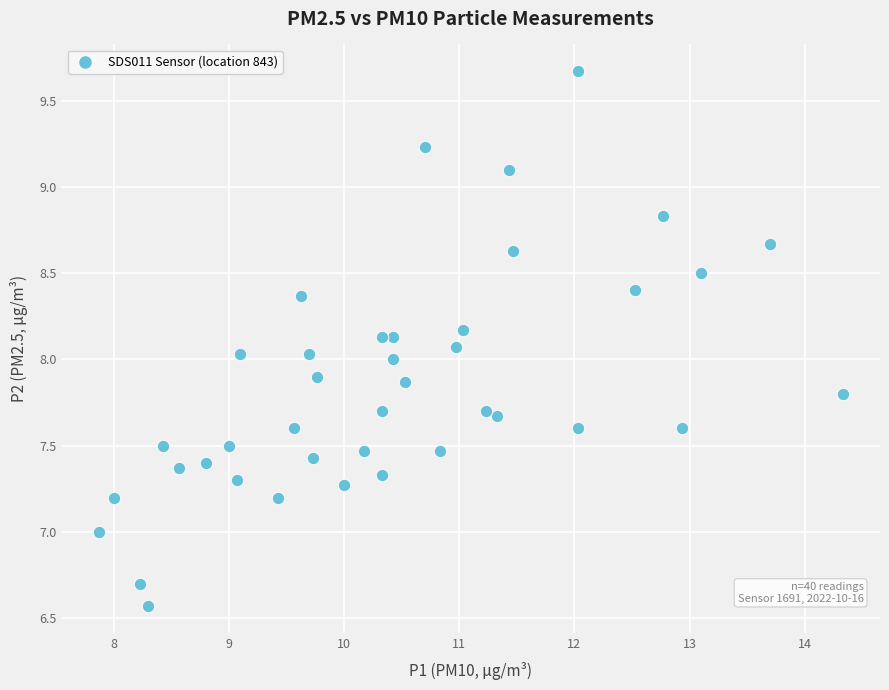

What is the range of Y values (max minus min)?

3.1